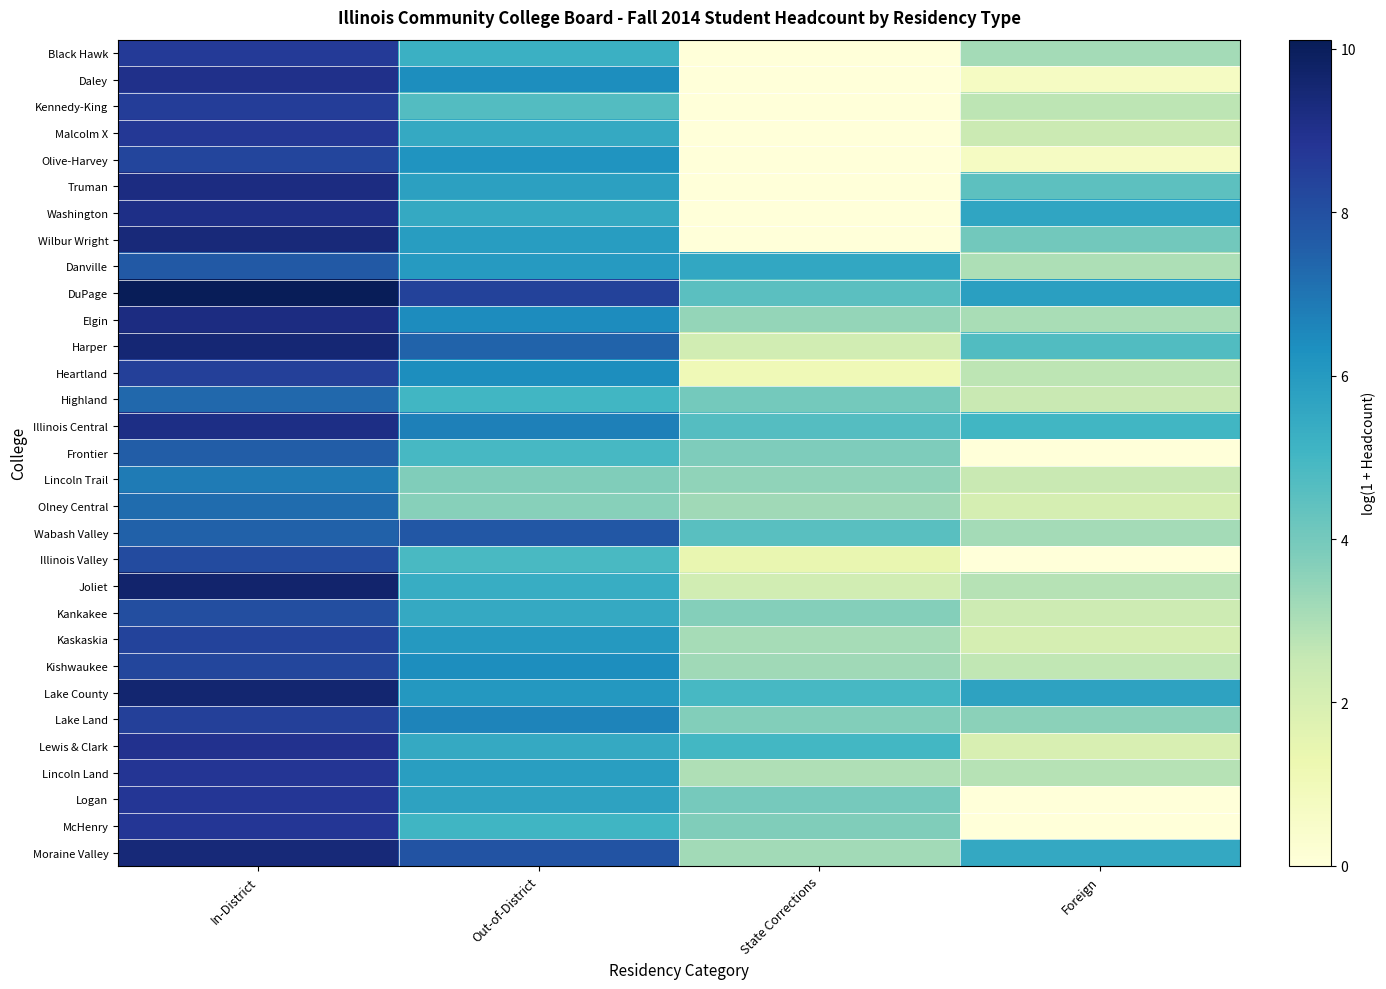

Which series changed the most between Out-of-District and Foreign?

Logan